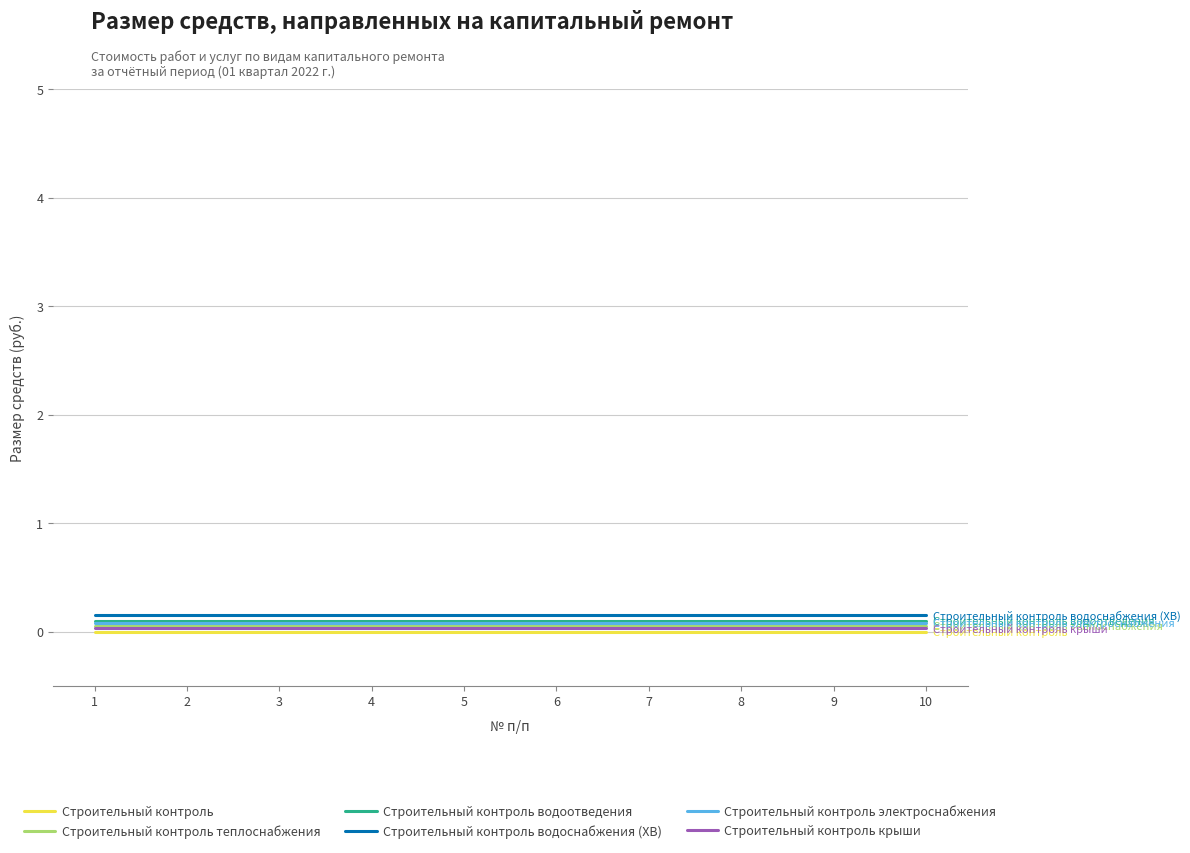

What are all the series names shown in the legend?

Строительный контроль, Строительный контроль теплоснабжения, Строительный контроль водоотведения, Строительный контроль водоснабжения (ХВ), Строительный контроль электроснабжения, Строительный контроль крыши